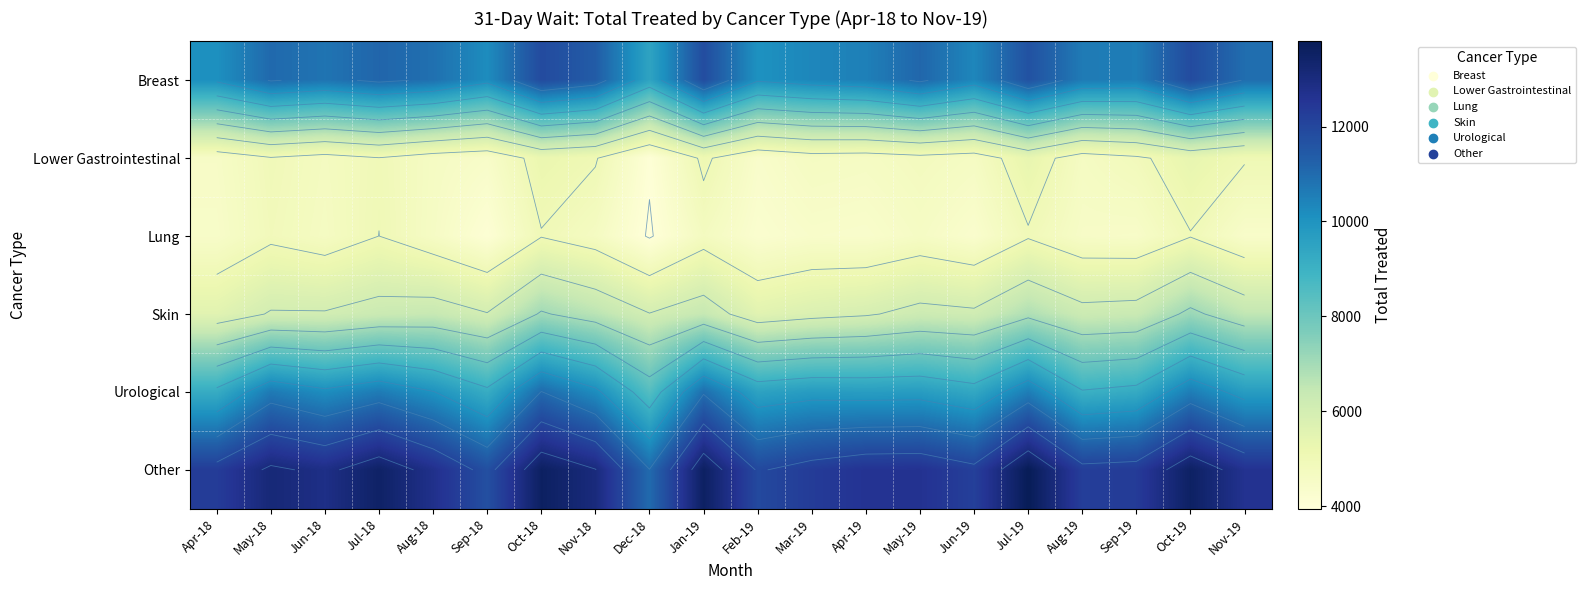

Which category has the highest value across all series?

Jul-19